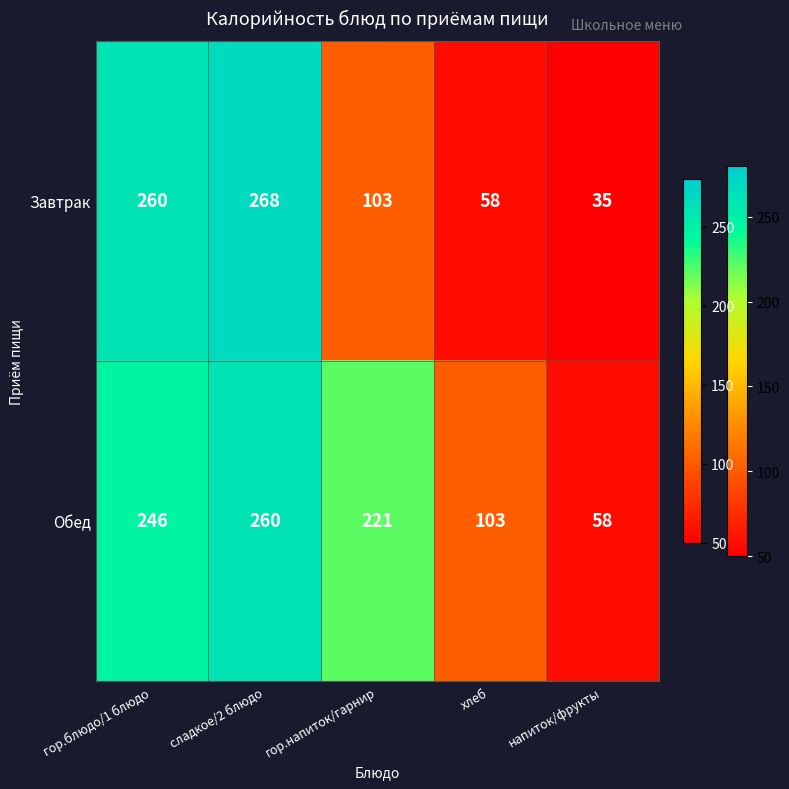

The Завтрак series shows 35 at напиток/фрукты. True or false?

True